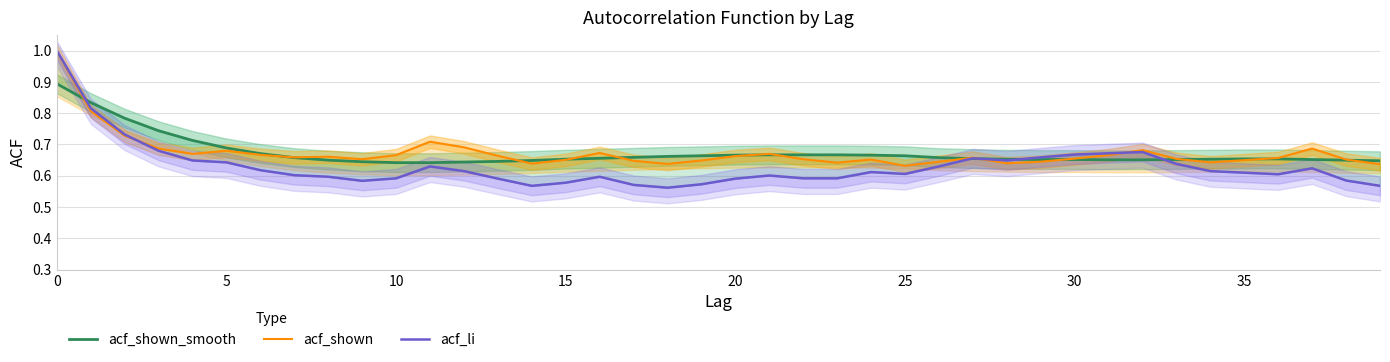

How many lines are shown in the chart?

3